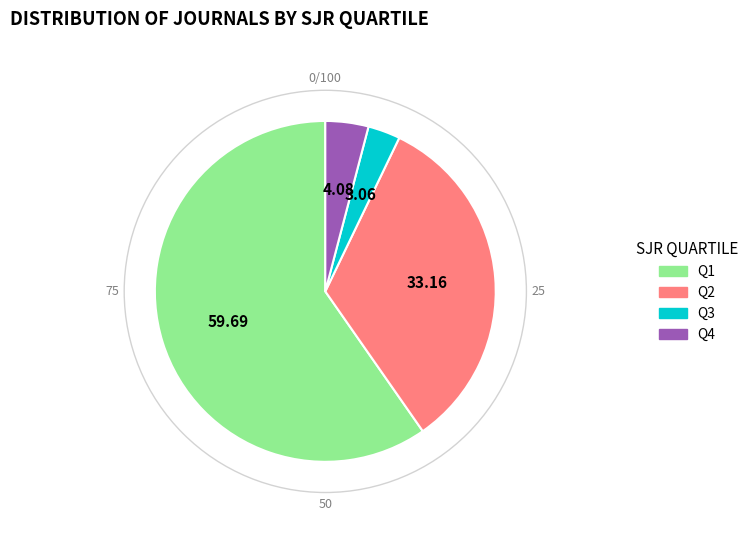

Which slice represents more than half of the pie?

Q1